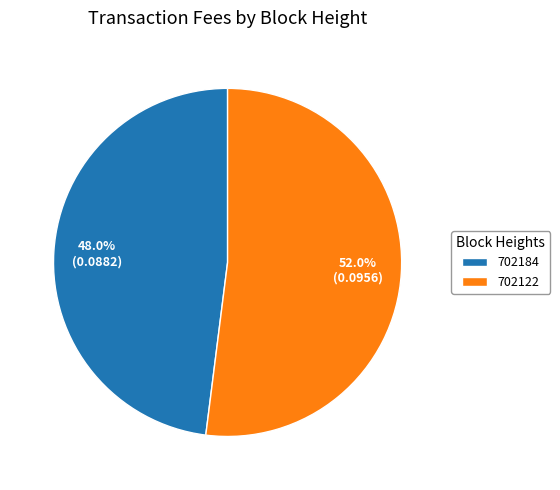

What percentage do 702184 and 702122 together represent?

100.0%